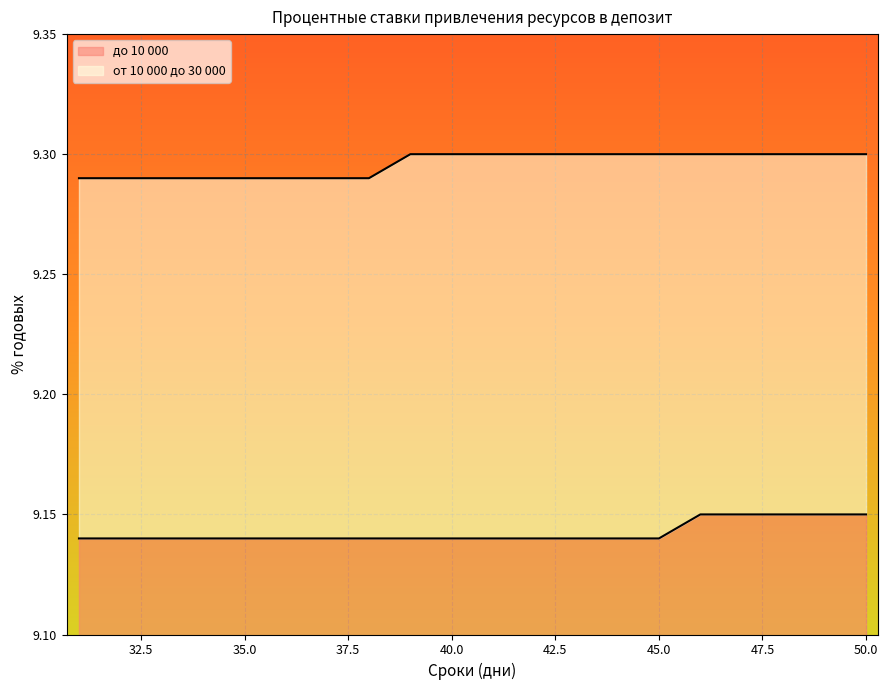

How many lines are shown in the chart?

2